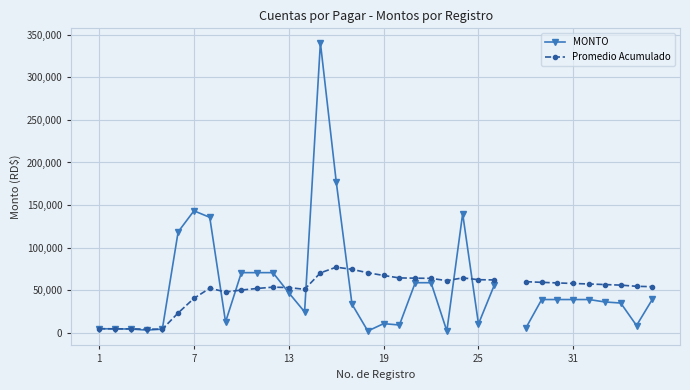

What is the maximum value for MONTO?

340432.6